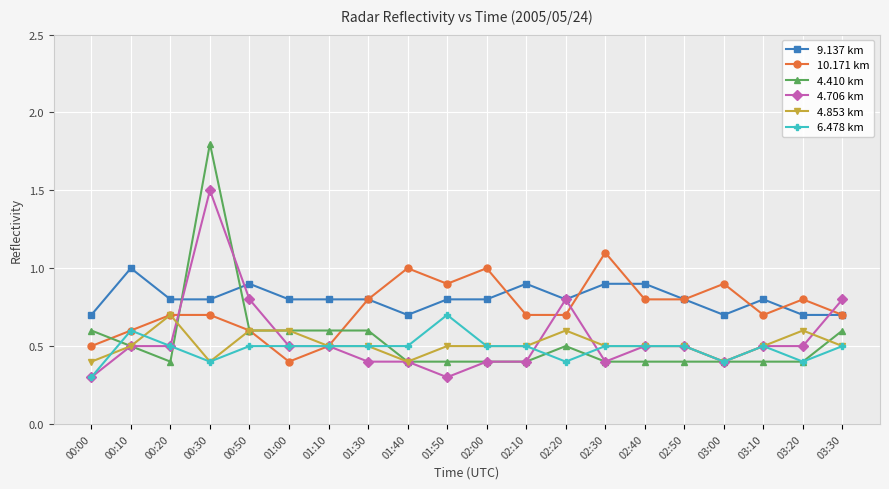

True or false: 6.478 km and 9.137 km cross at least once.

False